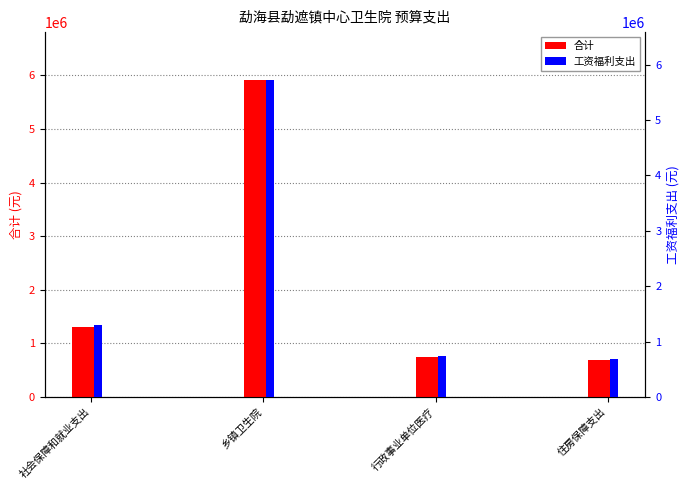

What is the spread (max minus min) of values at 乡镇卫生院?

187895.8